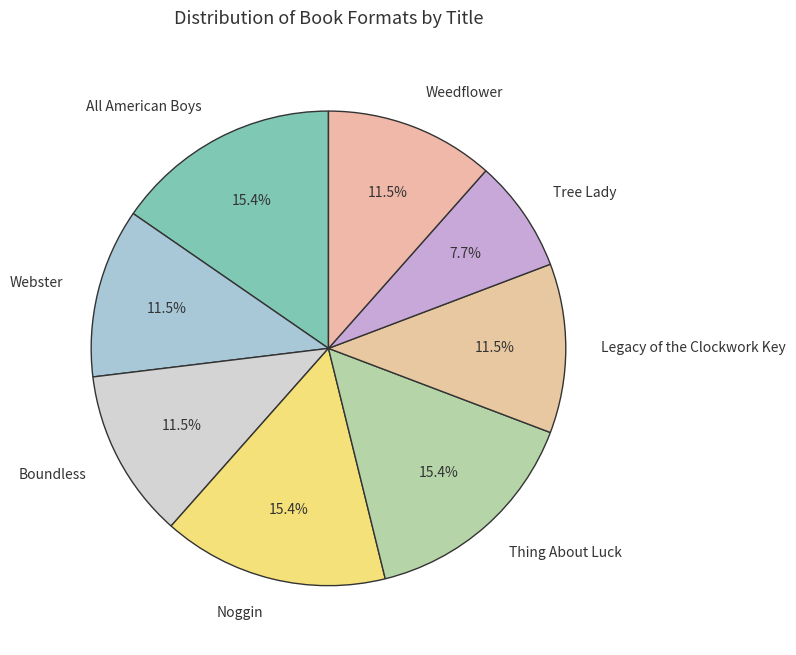

What portion of the pie excludes Weedflower?

88.5%